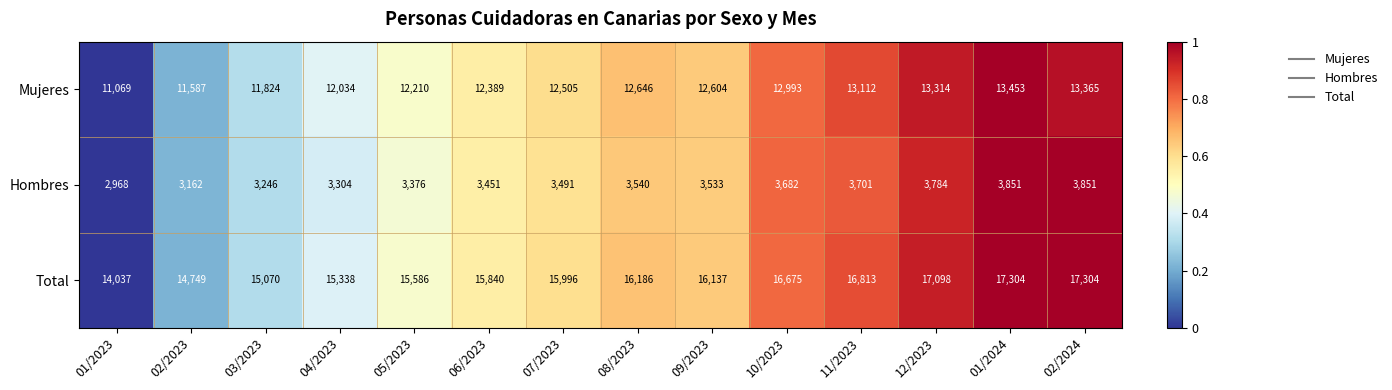

The value of Mujeres at 11/2023 is 22733. True or false?

False